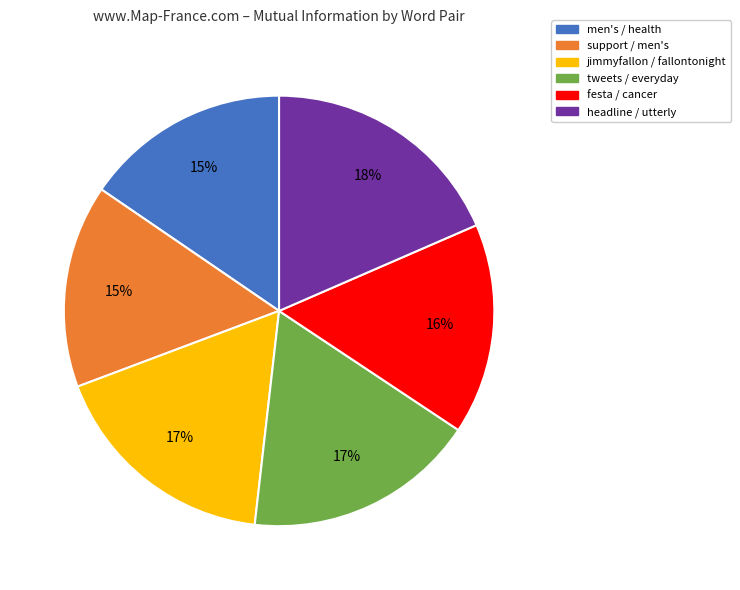

The festa / cancer slice represents 16% of the pie. True or false?

True